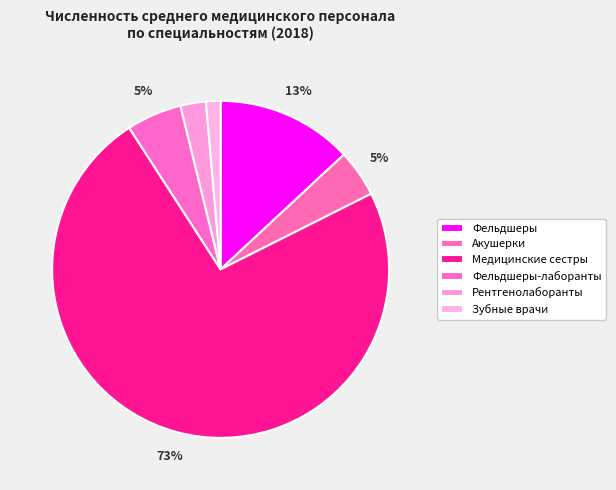

The Медицинские сестры slice represents 58% of the pie. True or false?

False